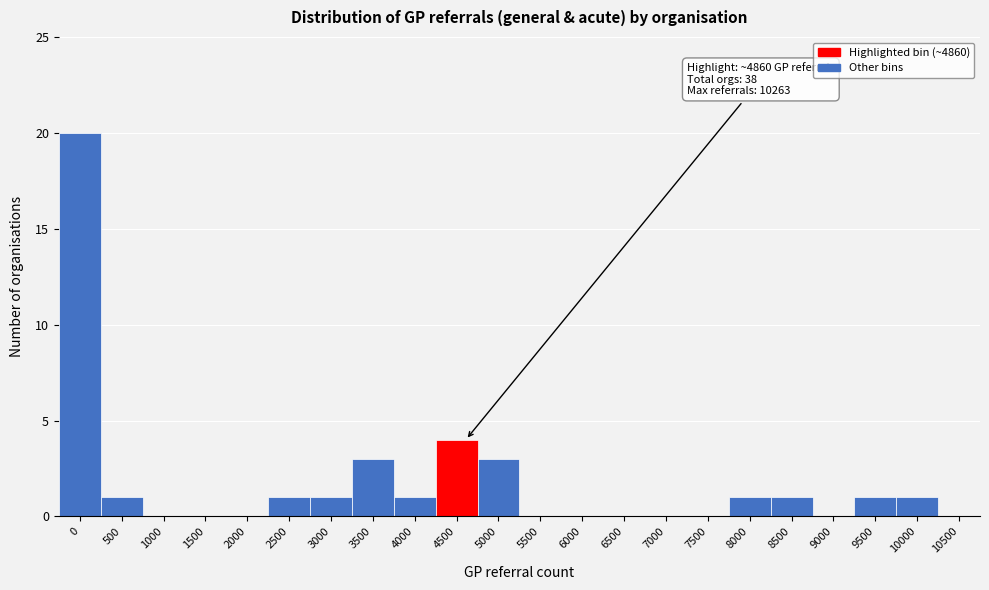

Reading left to right, transcribe all the data shown in this chart.

0=20	500=1	1000=0	1500=0	2000=0	2500=1	3000=1	3500=3	4000=1	4500=4	5000=3	5500=0	6000=0	6500=0	7000=0	7500=0	8000=1	8500=1	9000=0	9500=1	10000=1	10500=0